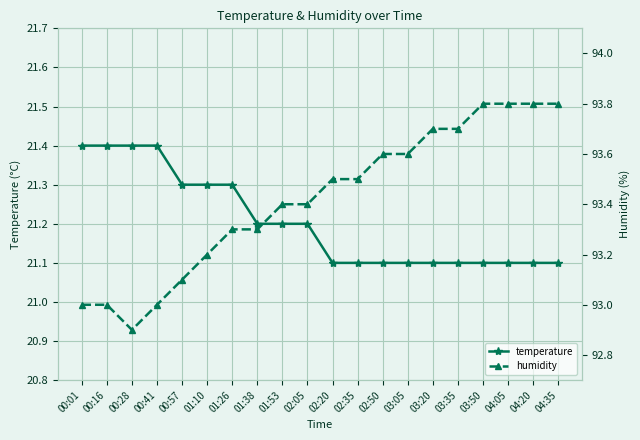

The value of humidity at 03:35 is 93.7. True or false?

True